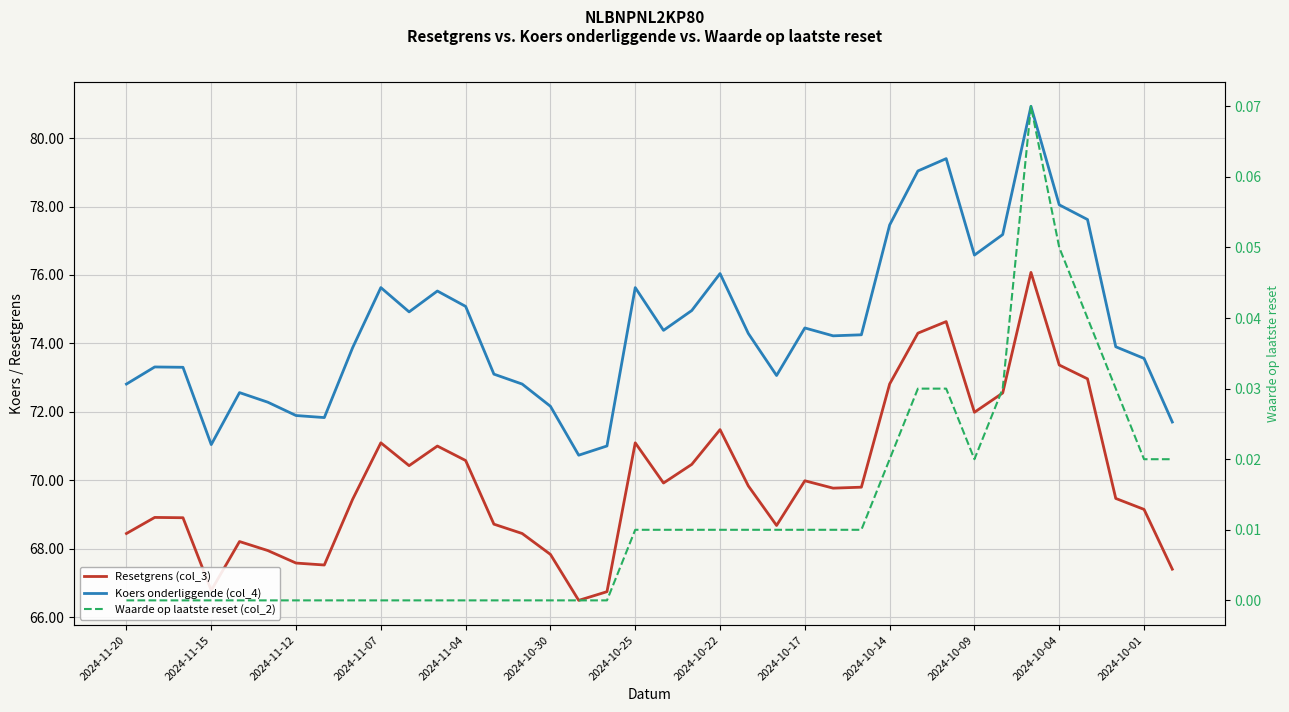

True or false: Waarde op laatste reset (col_2) and Koers onderliggende (col_4) intersect in this chart.

False